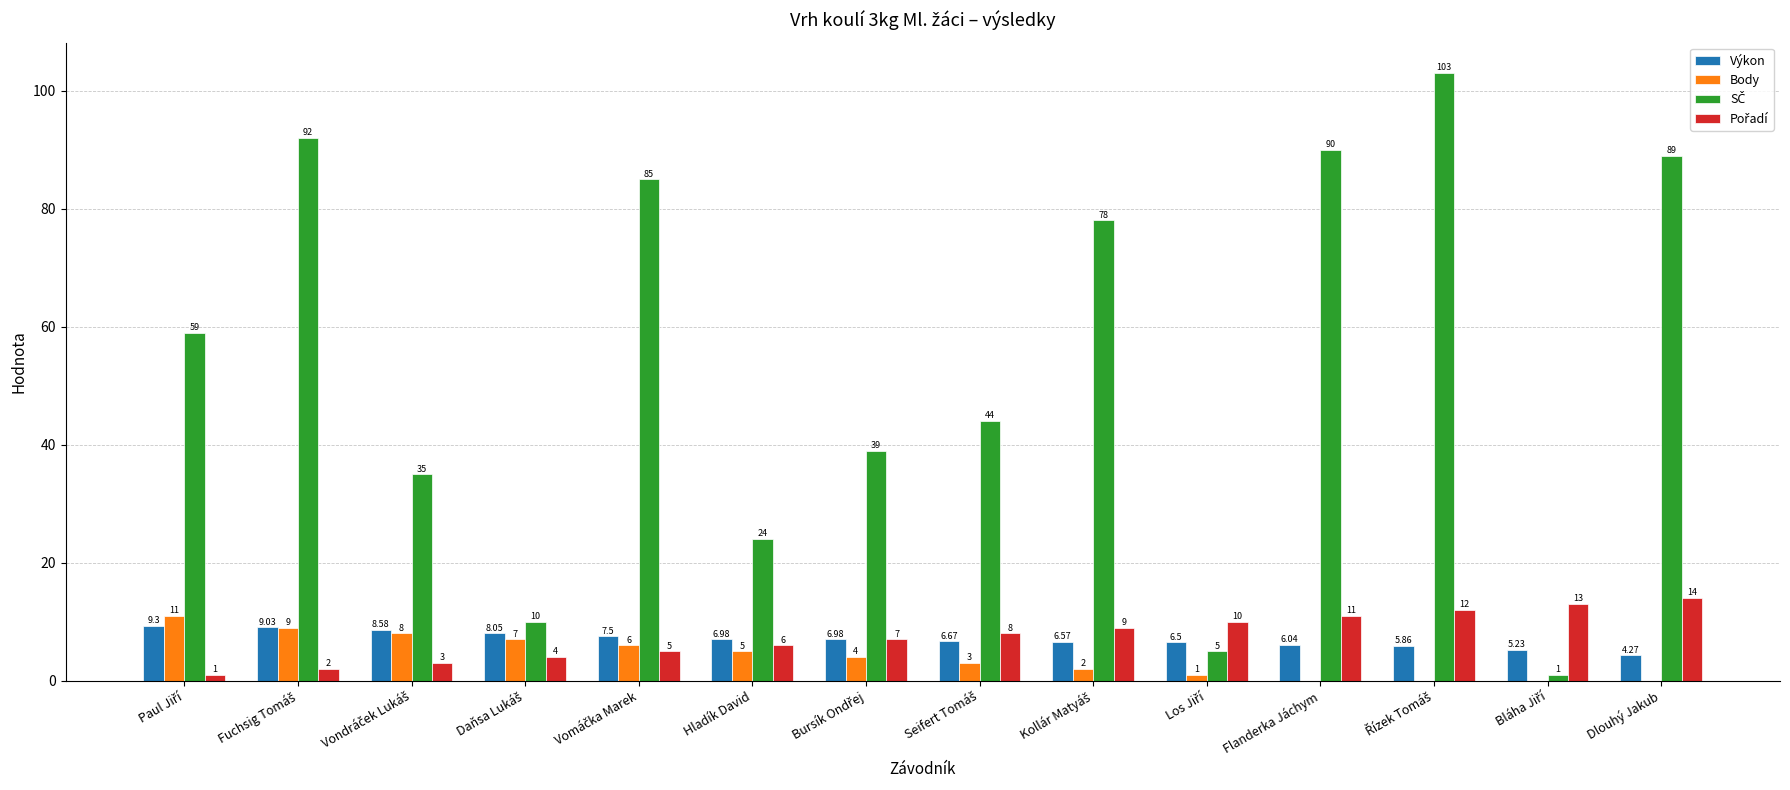

At which label is Body closest to 5?

Hladík David